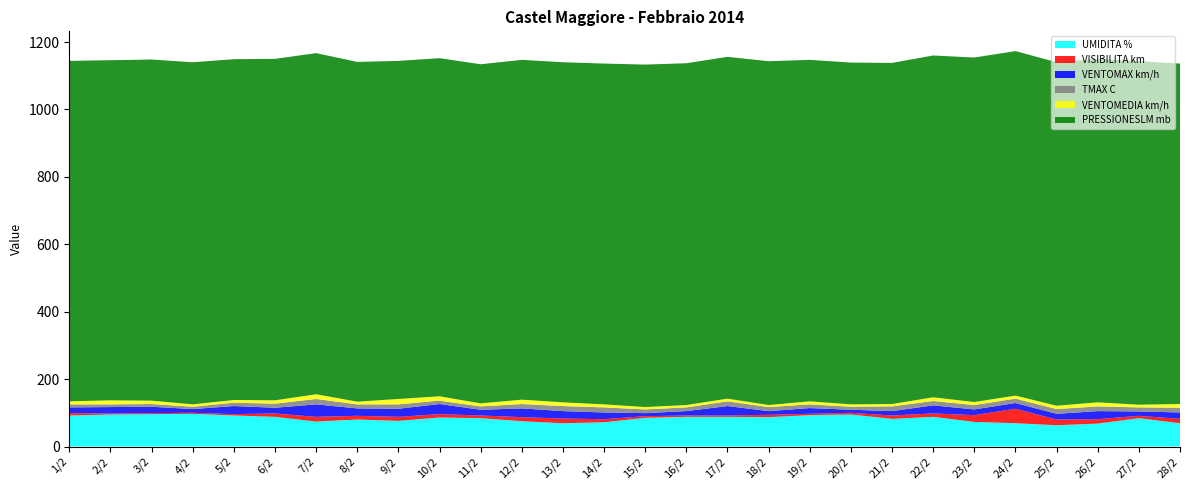

Reading left to right, transcribe all the data shown in this chart.

UMIDITA %: 92	95	96	97	92	88	74	80	76	86	84	75	69	72	85	88	88	87	93	95	82	88	73	69	63	68	84	69
VISIBILITA km: 7	3	3	3	4	10	14	11	12	10	8	12	14	9	5	4	4	7	4	5	10	10	20	43	17	13	7	13
VENTOMAX km/h: 17	19	19	11	24	17	37	22	24	30	17	26	22	20	9	13	28	11	17	9	13	24	17	17	17	24	13	19
TMAX C: 9	8	8	7	10	12	16	12	13	10	10	13	15	15	11	11	14	12	11	9	14	13	13	13	14	14	12	14
VENTOMEDIA km/h: 9	12	10	7	8	10	14	8	16	13	9	13	11	9	7	7	8	6	9	7	7	11	9	9	10	12	8	11
PRESSIONESLM mb: 1010	1009	1012	1015	1011	1013	1012	1008	1003	1003	1006	1008	1009	1011	1016	1014	1014	1020	1013	1014	1012	1014	1022	1022	1019	1019	1019	1010